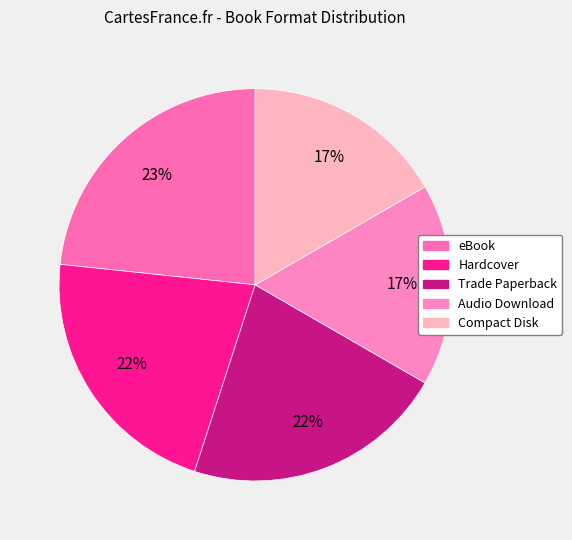

Is it true that Trade Paperback is 28% of the pie?

False